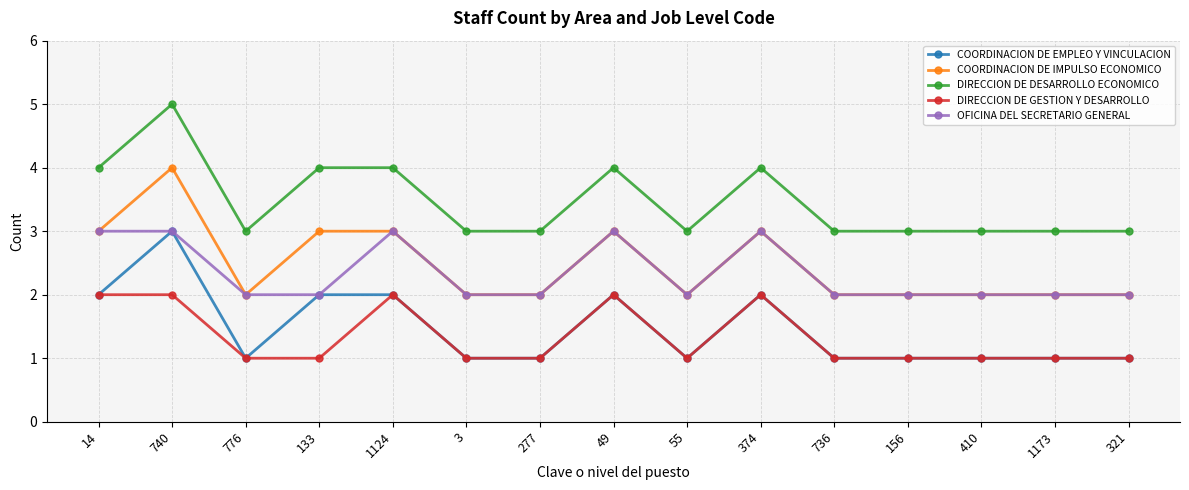

Is the value of DIRECCION DE DESARROLLO ECONOMICO at 133 greater than the value of DIRECCION DE GESTION Y DESARROLLO at 133?

Yes